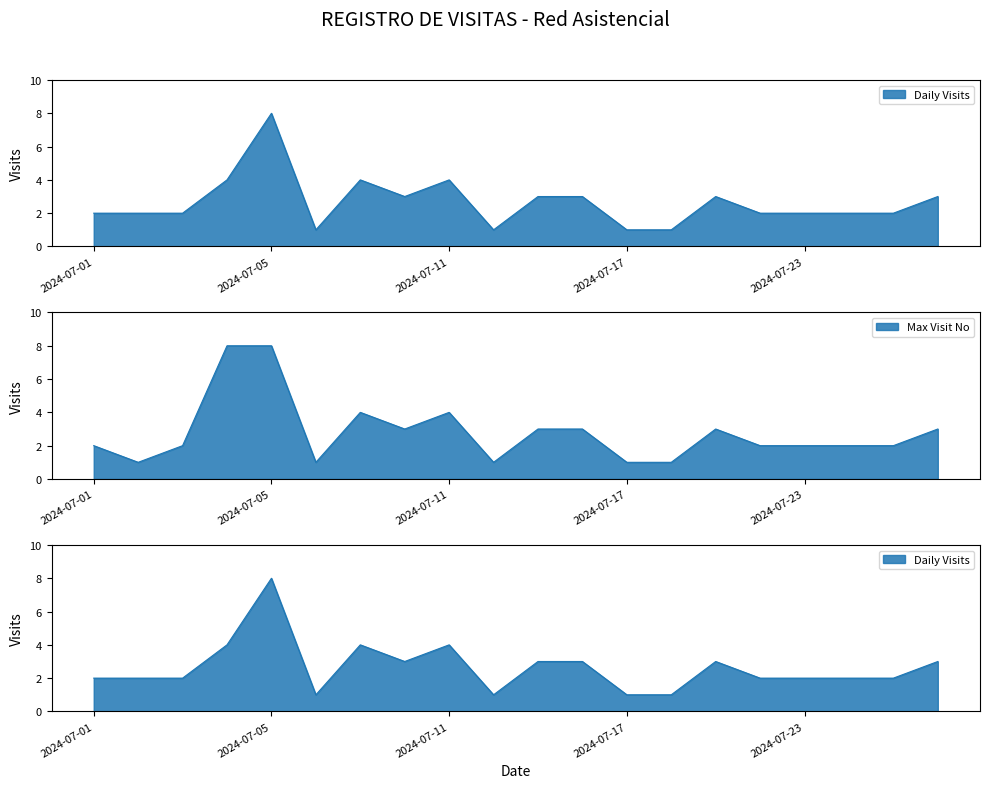

How many lines are shown in the chart?

2